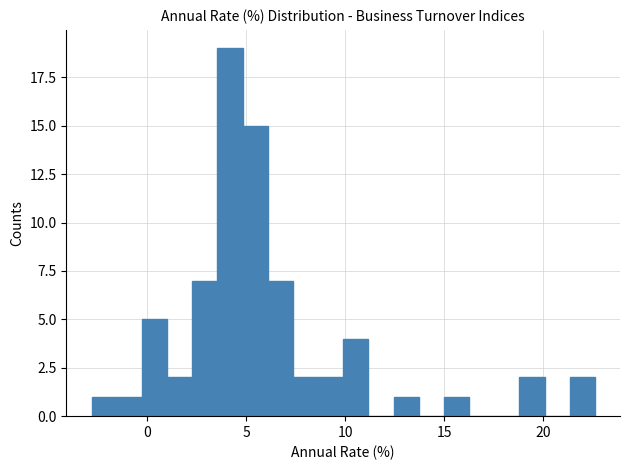

Read against the x-axis, roughly where is the centre of the tallest bar?

4.0